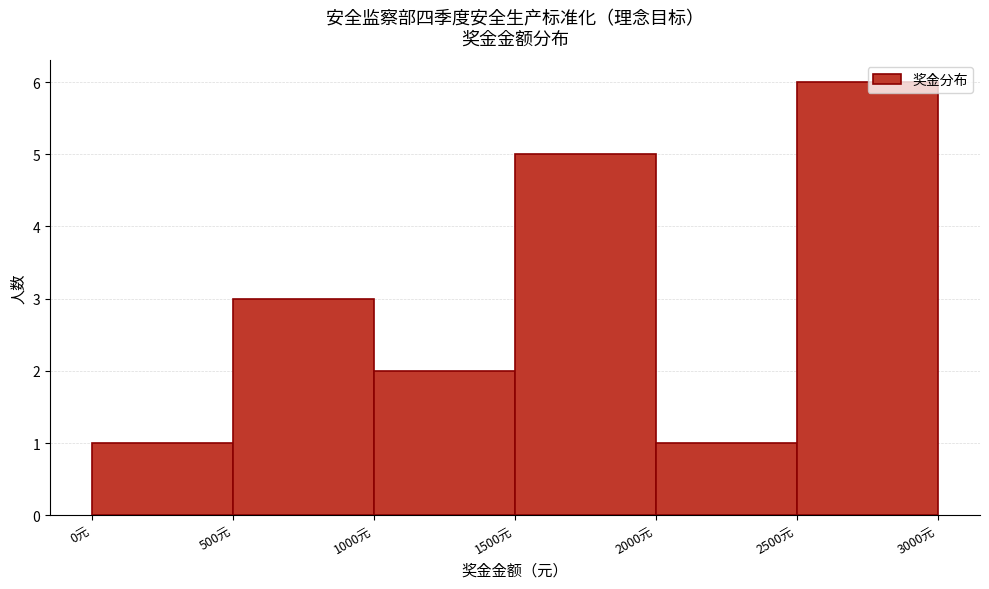

Over which range of the x-axis is the bar tallest?

2500 to 3000